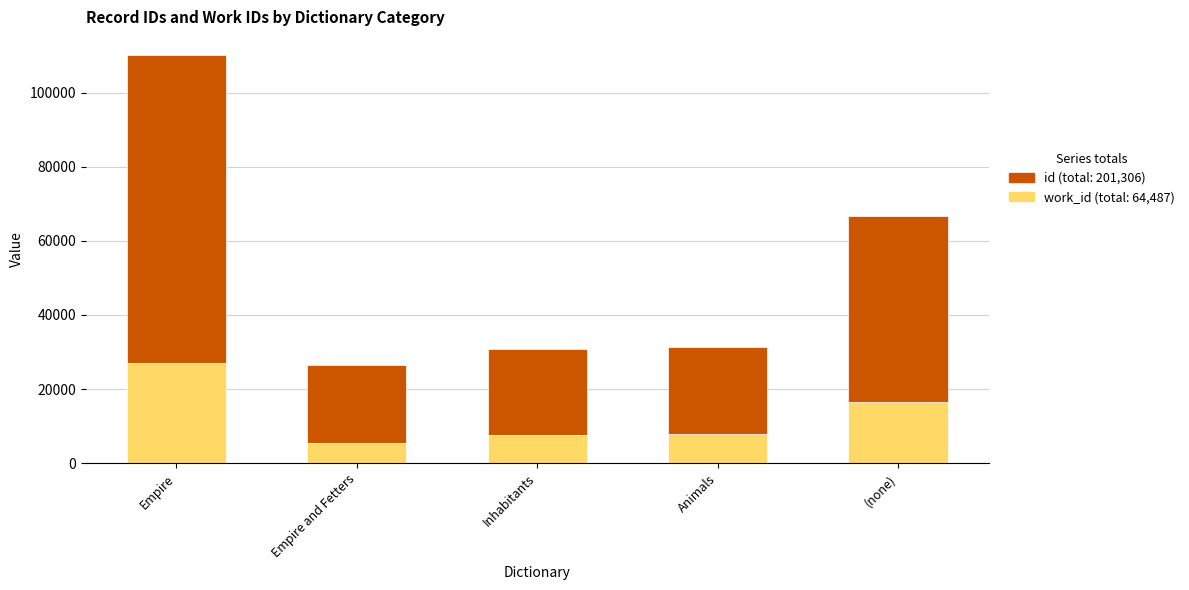

How many data points does each series have?

5